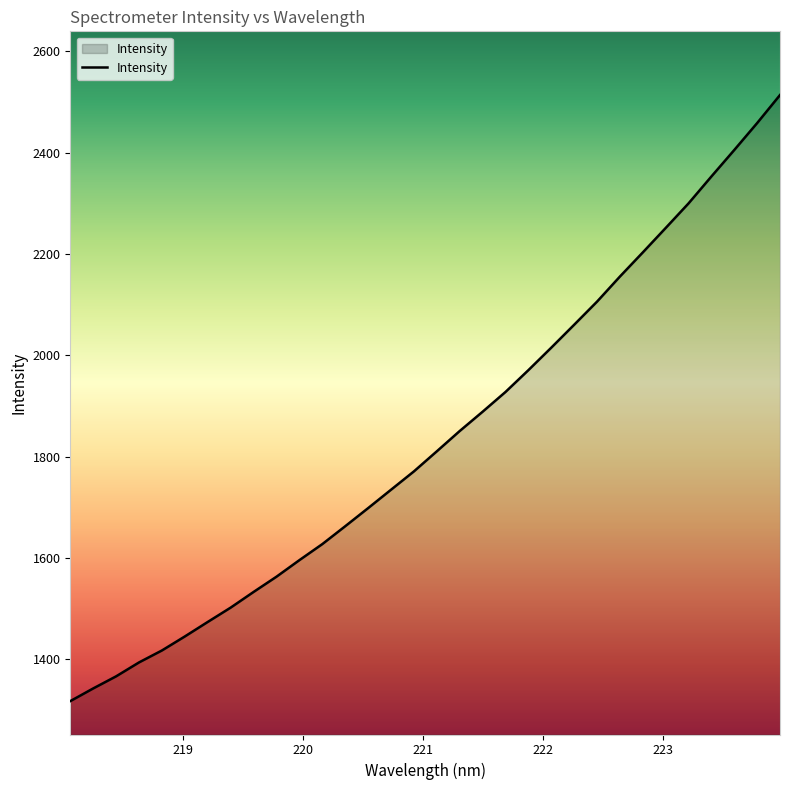

How many lines are shown in the chart?

1